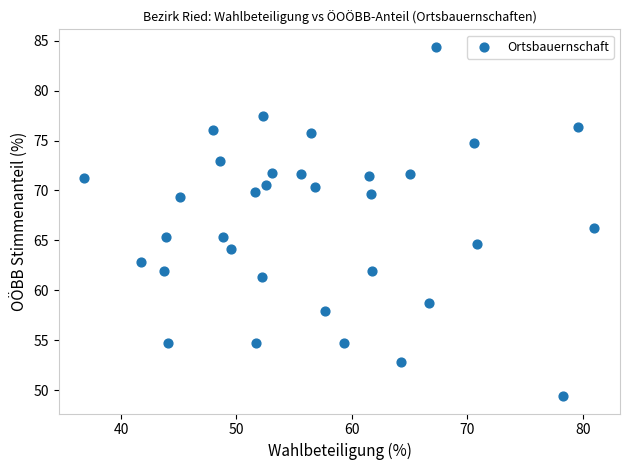

What is the range of X values (max minus min)?

44.2